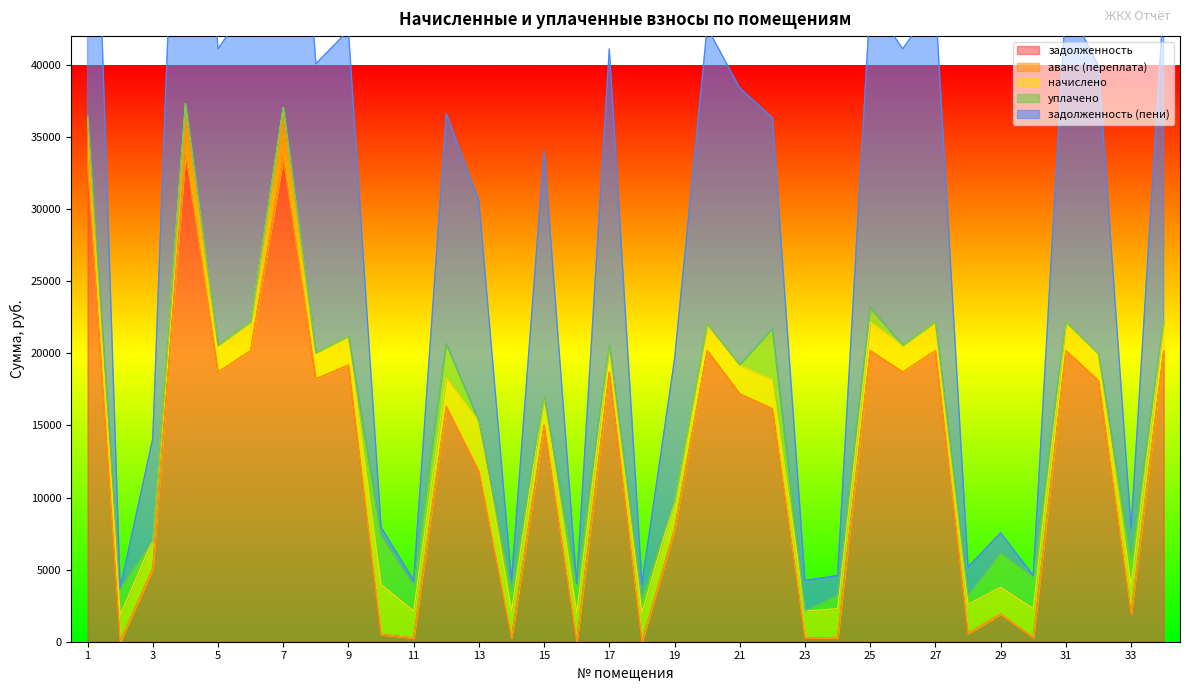

What is the spread (max minus min) of values at 21?

19198.7